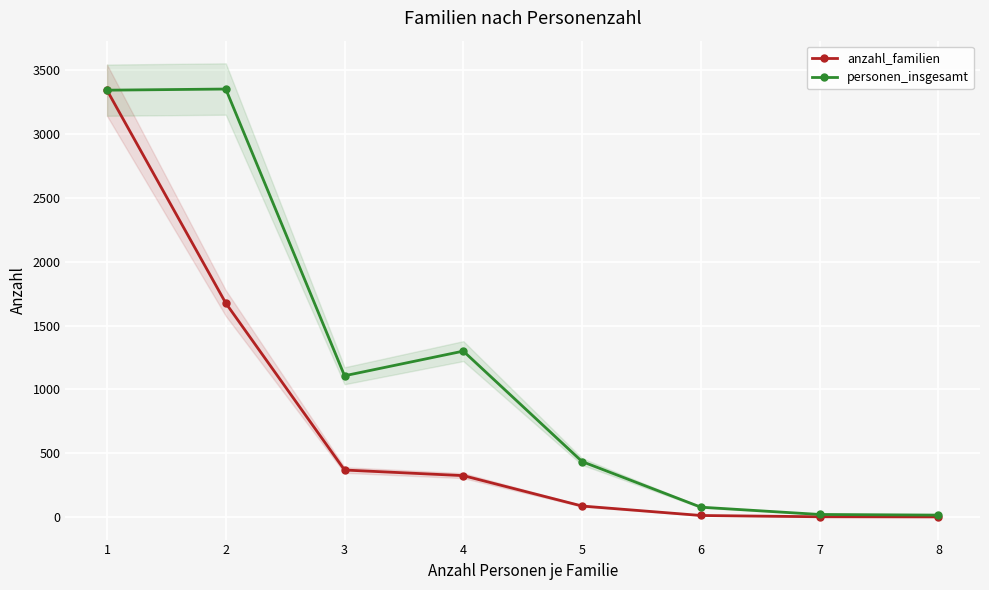

Reading left to right, list all the values displayed in this chart.

anzahl_familien: 3343	1676	369	325	87	13	3	2
personen_insgesamt: 3343	3352	1107	1300	435	78	21	16